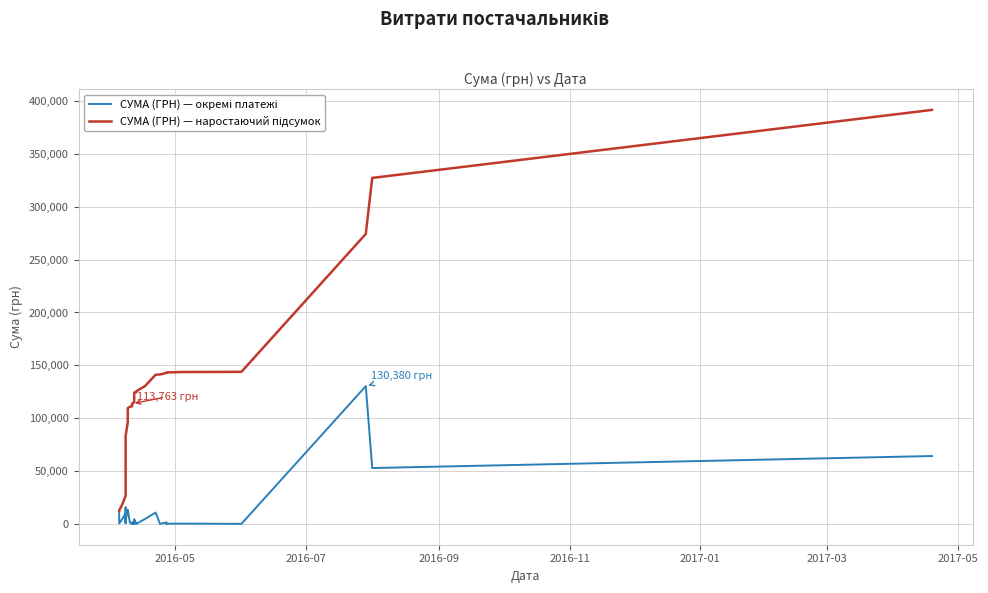

Is the value of СУМА (ГРН) — окремі платежі at 2016-07 greater than the value of СУМА (ГРН) — наростаючий підсумок at 12?

No